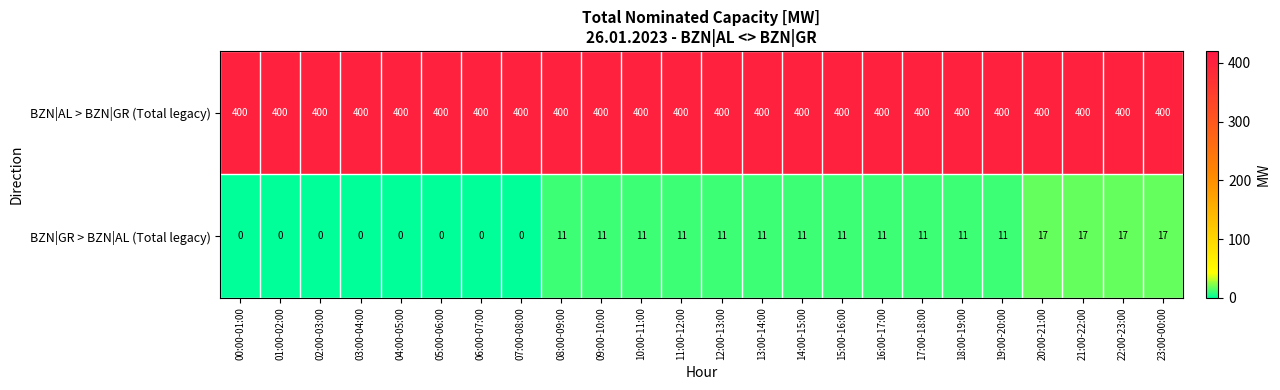

The value of BZN|AL > BZN|GR (Total legacy) at 18:00-19:00 is 400. True or false?

True